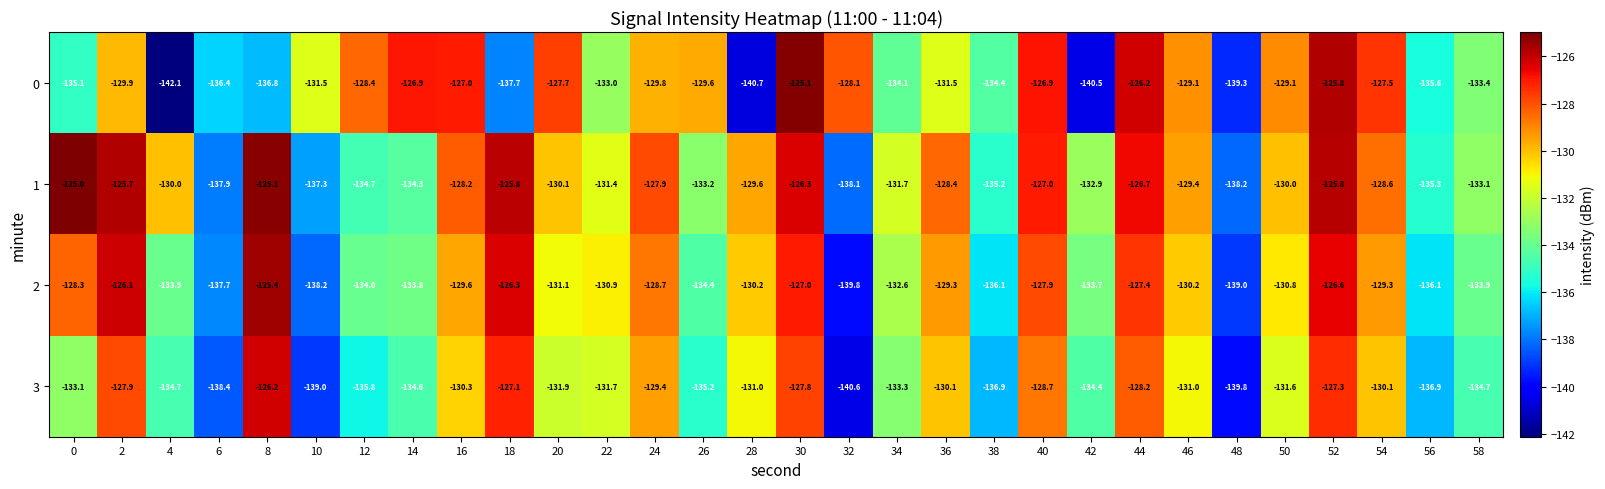

List the series in order of their peak value, highest first.

1, 0, 2, 3